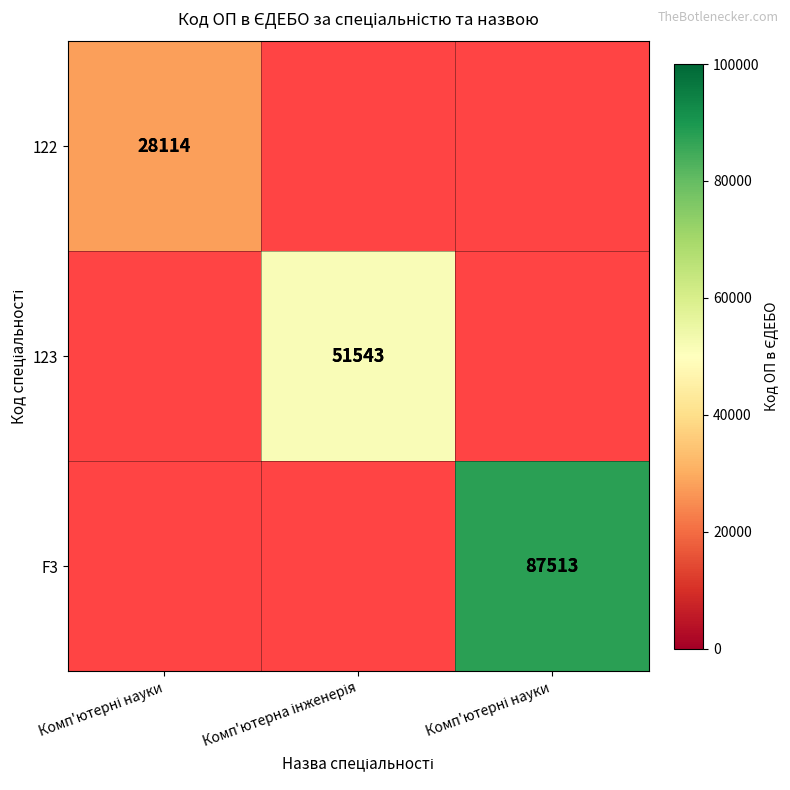

At how many categories does at least one series exceed 79330?

1